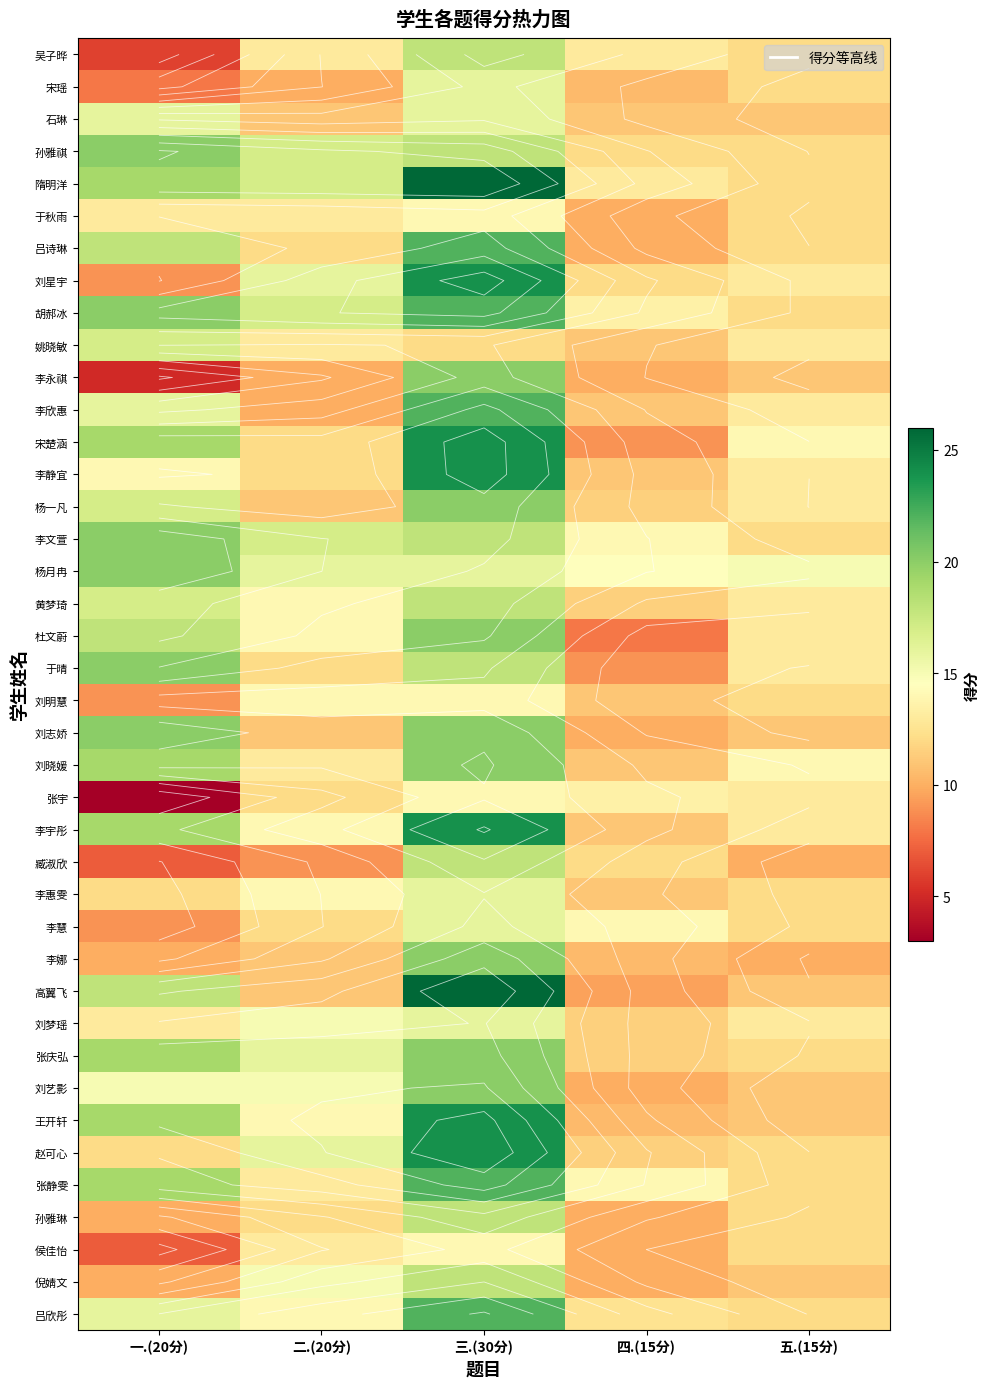

Where does the 刘星宇 series first go above 13?

二.(20分)